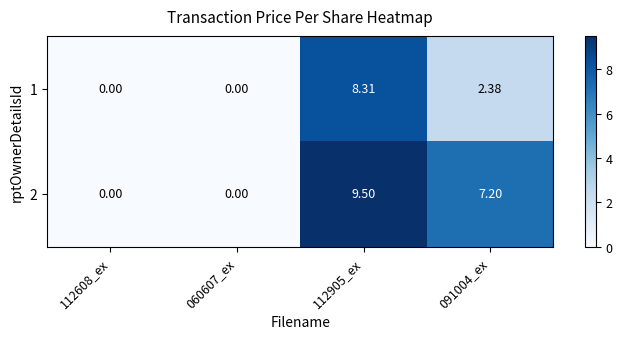

At which category is the sum across all series the highest?

112905_ex